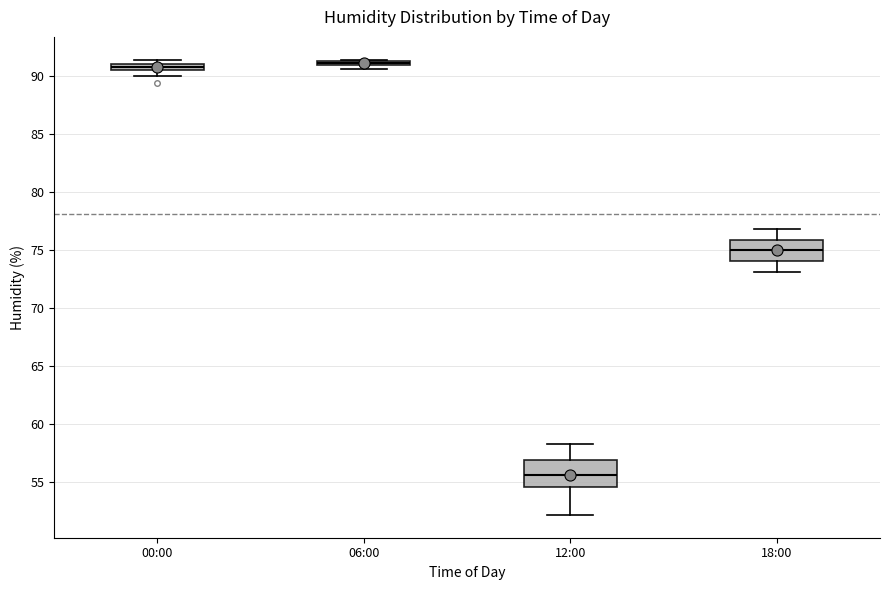

Where does the median line of the box for 18:00 sit on the y-axis? The values are not printed on the chart, so give them approximately, as read against the axis.

75.0